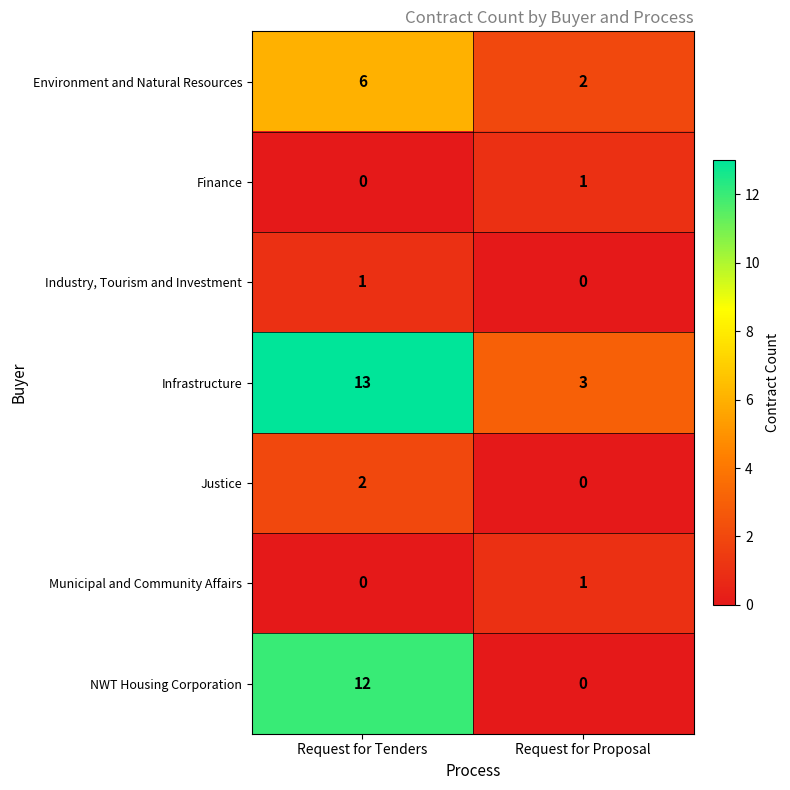

What is the sum of the NWT Housing Corporation values at Request for Proposal and Request for Tenders?

12